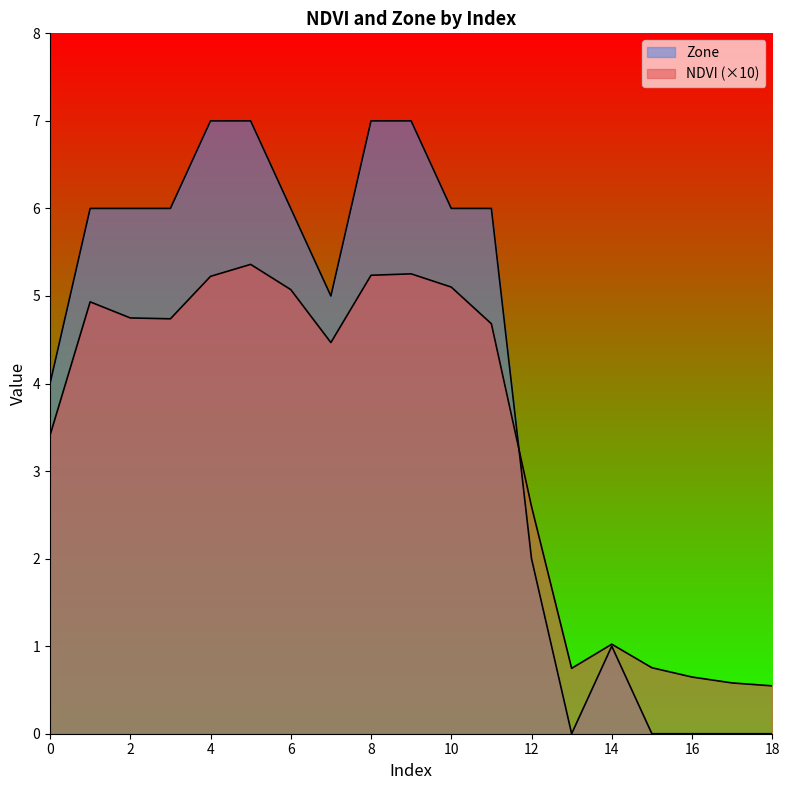

At how many categories does at least one series exceed 1?

14